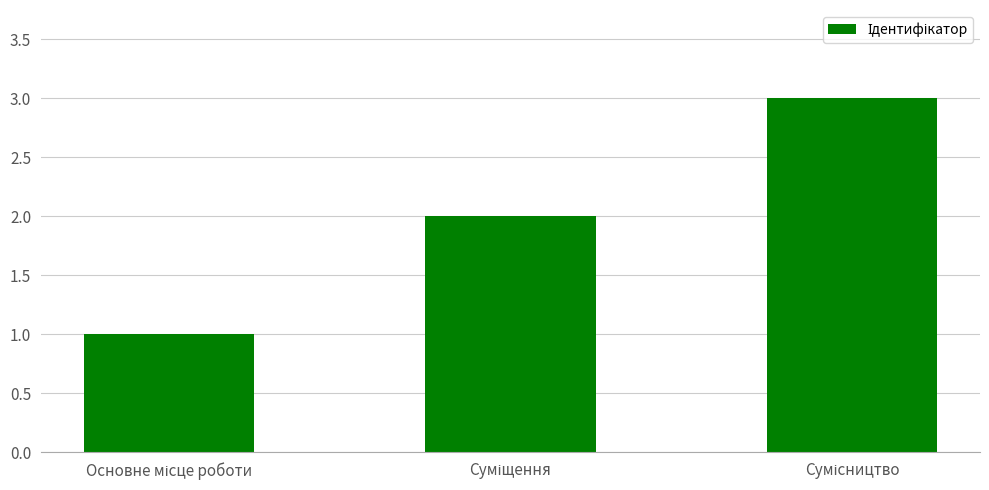

Reading left to right, what are all the values shown in this chart?

1	2	3